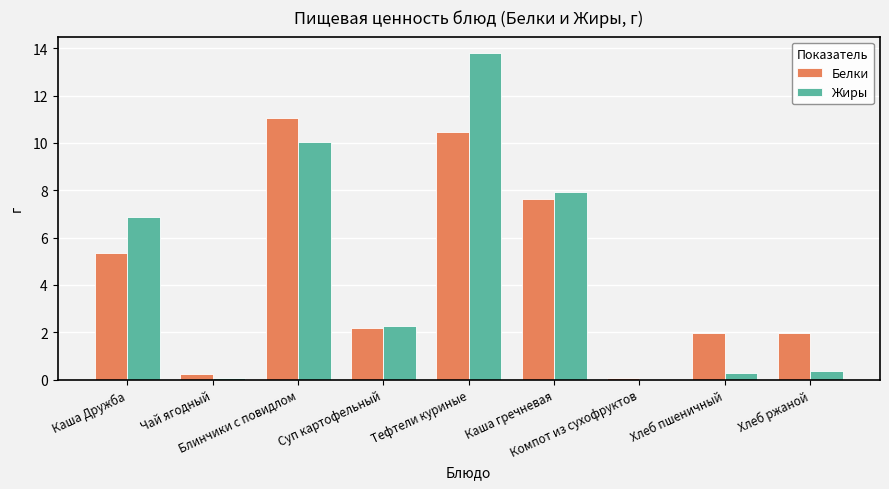

What are all the series names shown in the legend?

Белки, Жиры